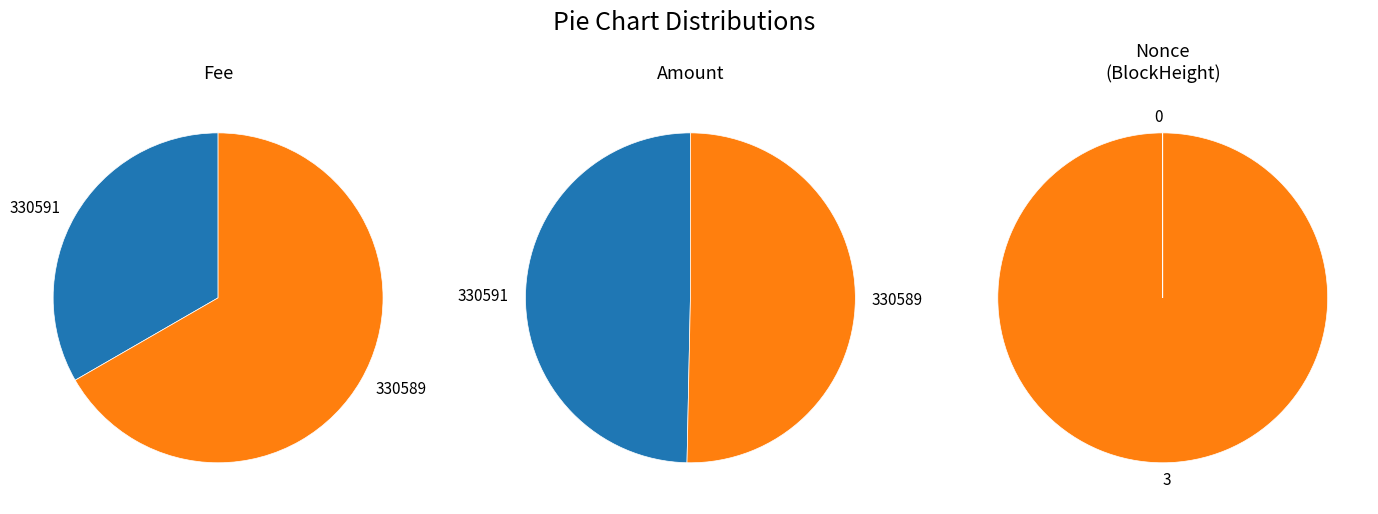

How many slices are in this pie chart?

2